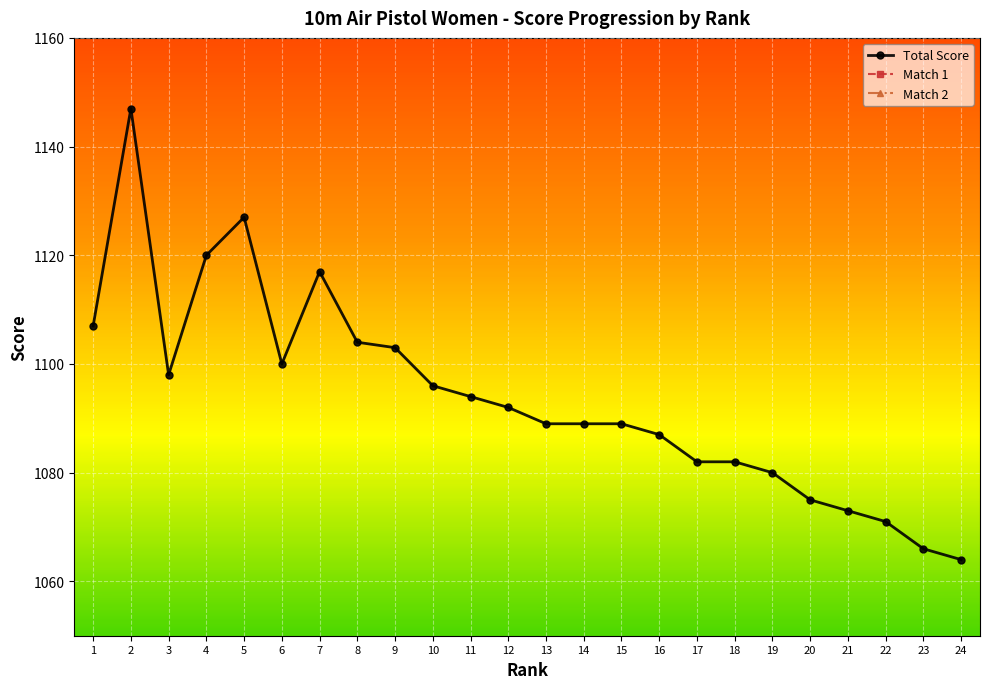

True or false: Total Score has more than 1 interior local peaks.

True